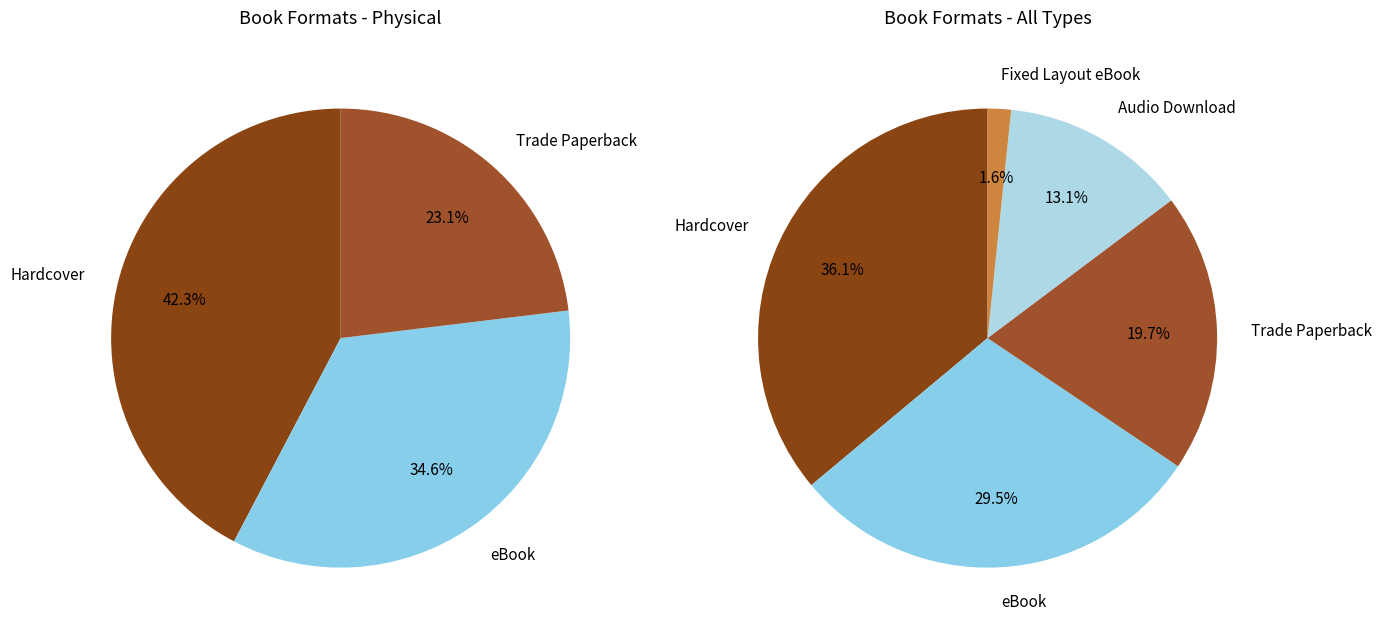

Do eBook and Hardcover together represent more than half of the pie?

Yes